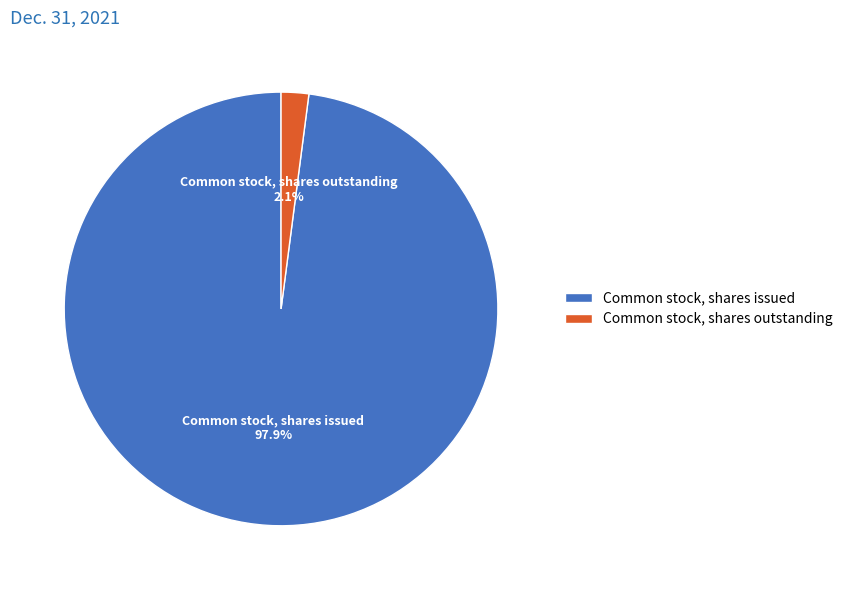

Which category has the biggest portion of the pie?

Common stock, shares issued